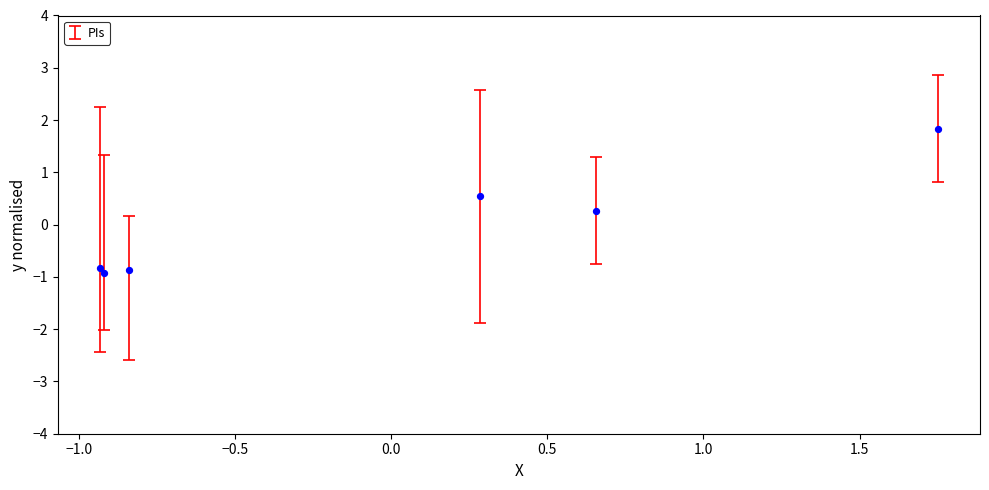

What Y value in the scatter plot is closest to 0?

0.3